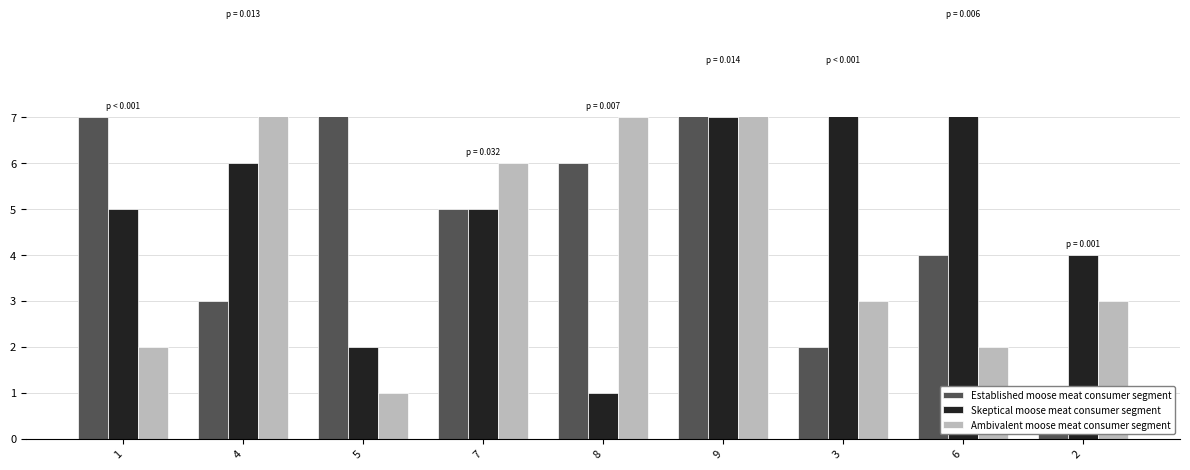

At which label does Established moose meat consumer segment reach its peak?

5